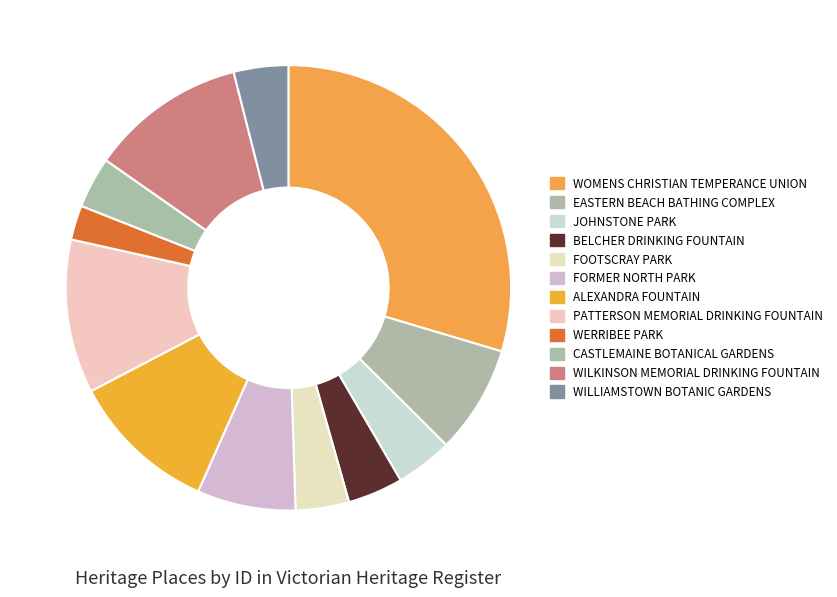

The PATTERSON MEMORIAL DRINKING FOUNTAIN slice represents 11% of the pie. True or false?

True